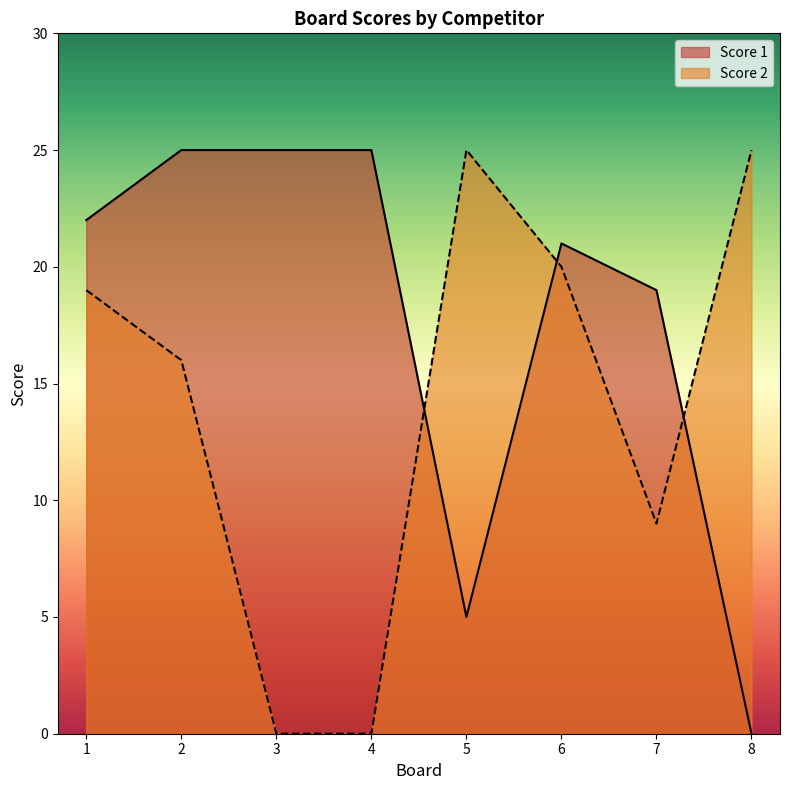

Is the value of Score 1 at 7 greater than the value of Score 2 at 3?

Yes